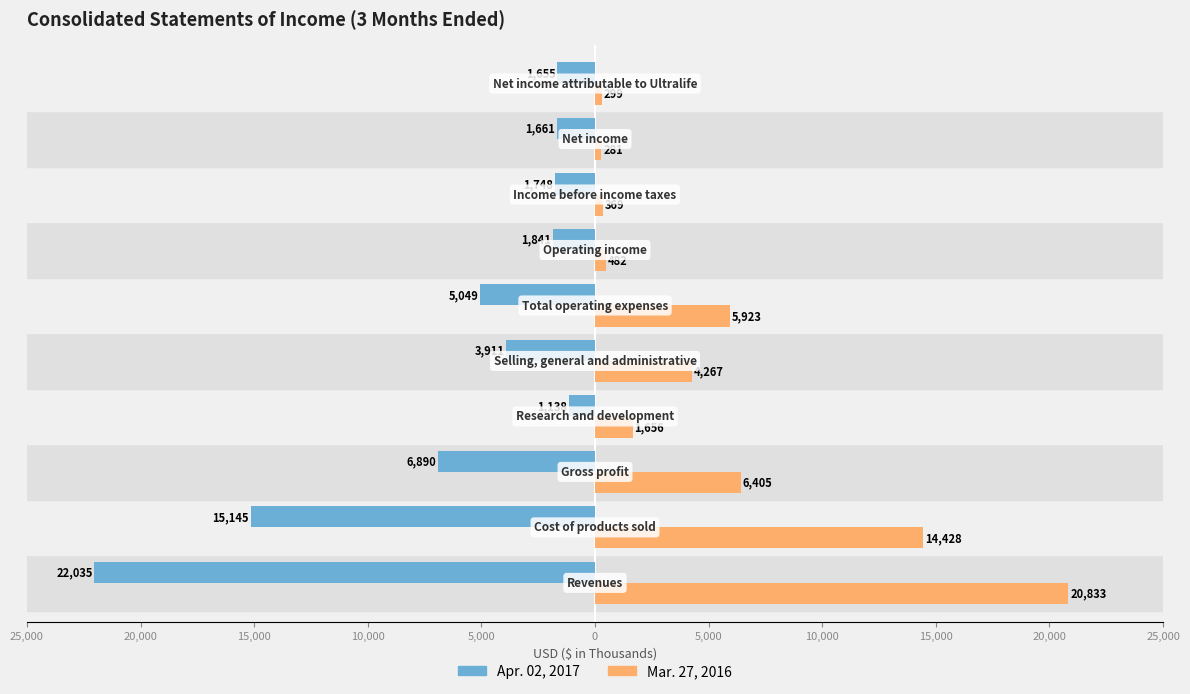

List the series in order of their overall mean, highest first.

Mar. 27, 2016, Apr. 02, 2017